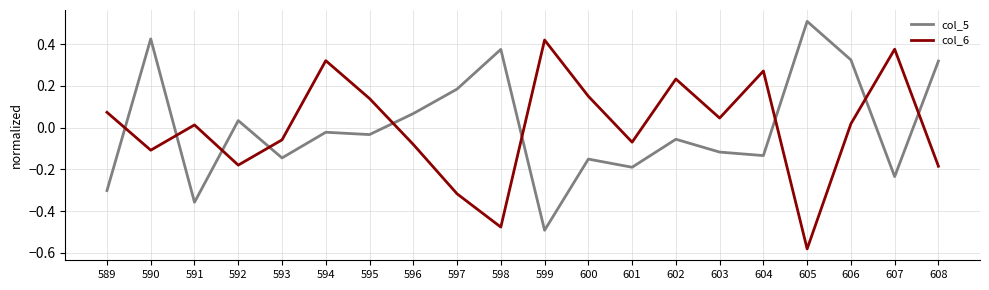

Count the number of categories in the chart.

20